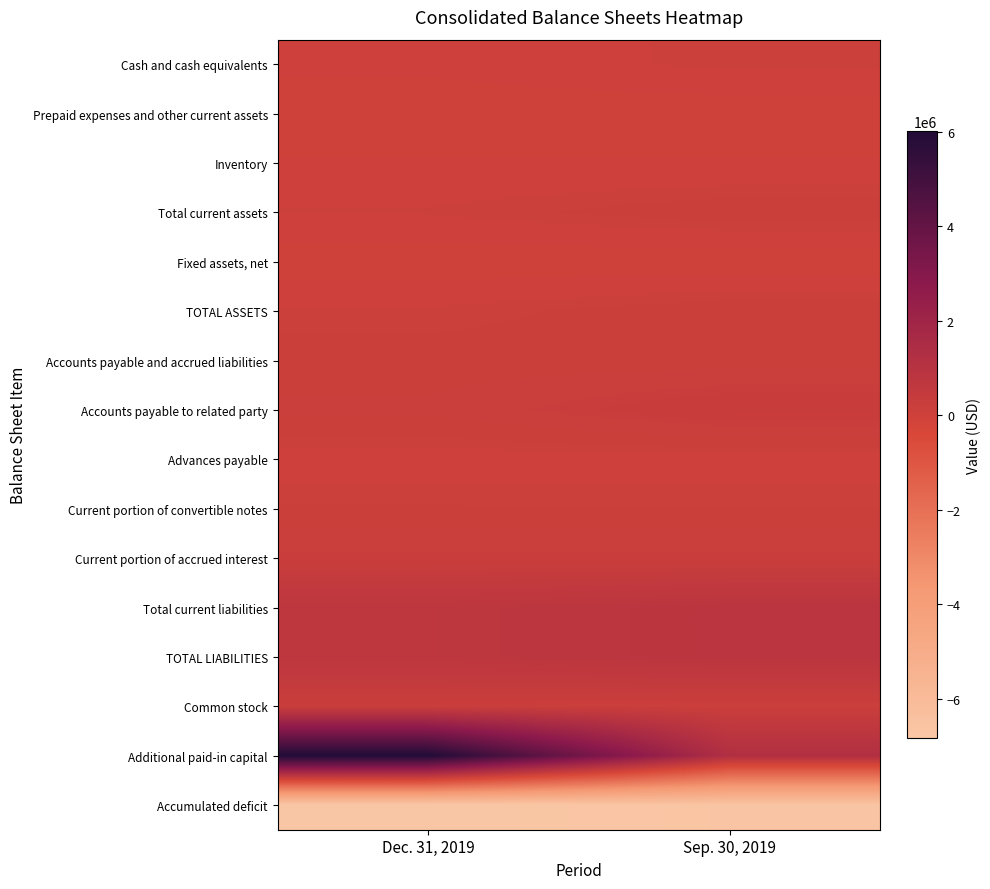

Between Dec. 31, 2019 and Sep. 30, 2019, which series saw the biggest shift?

Additional paid-in capital